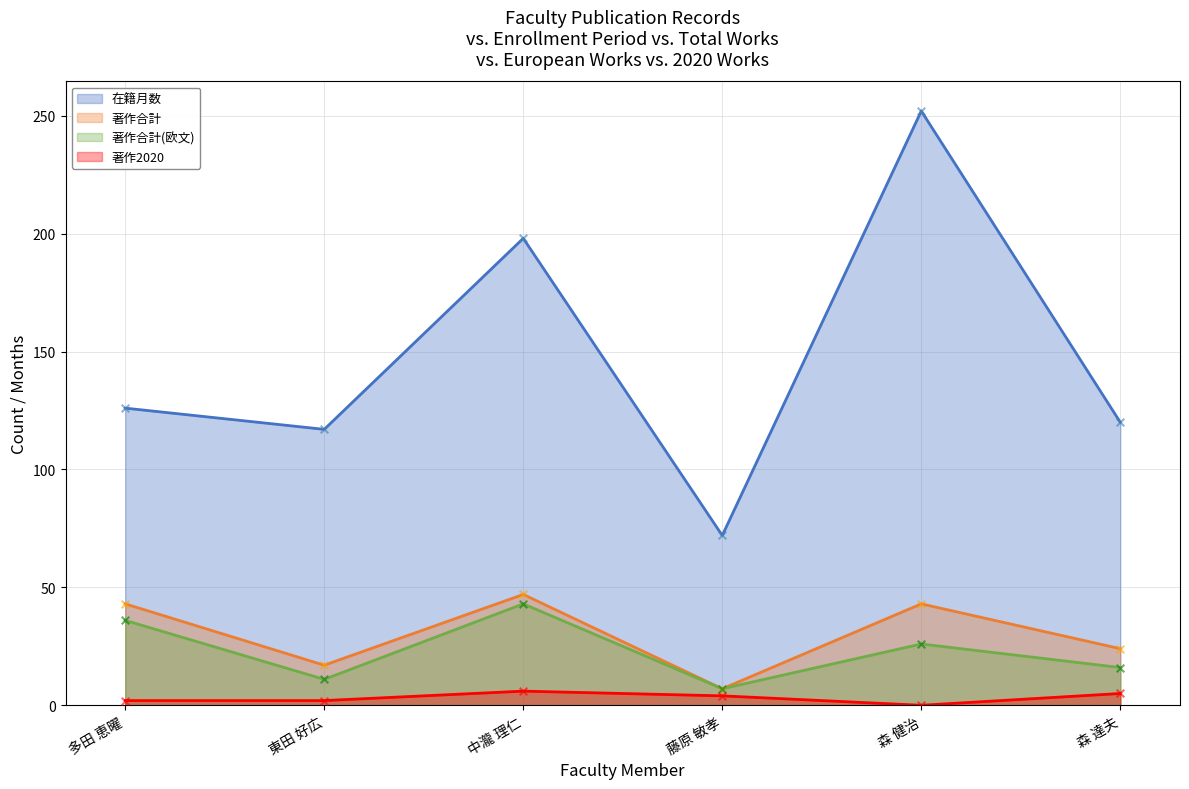

What is the total value across all series at 多田 恵曜?

207